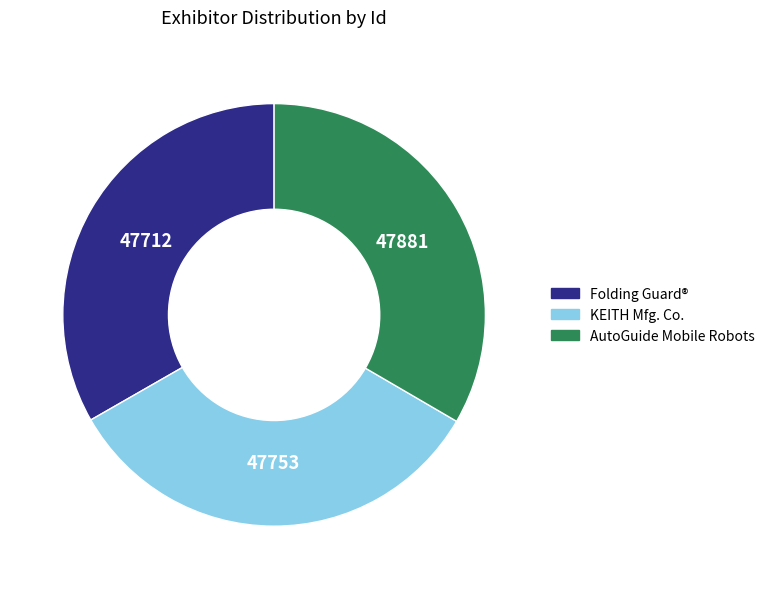

Is it true that Folding Guard® is 48% of the pie?

False